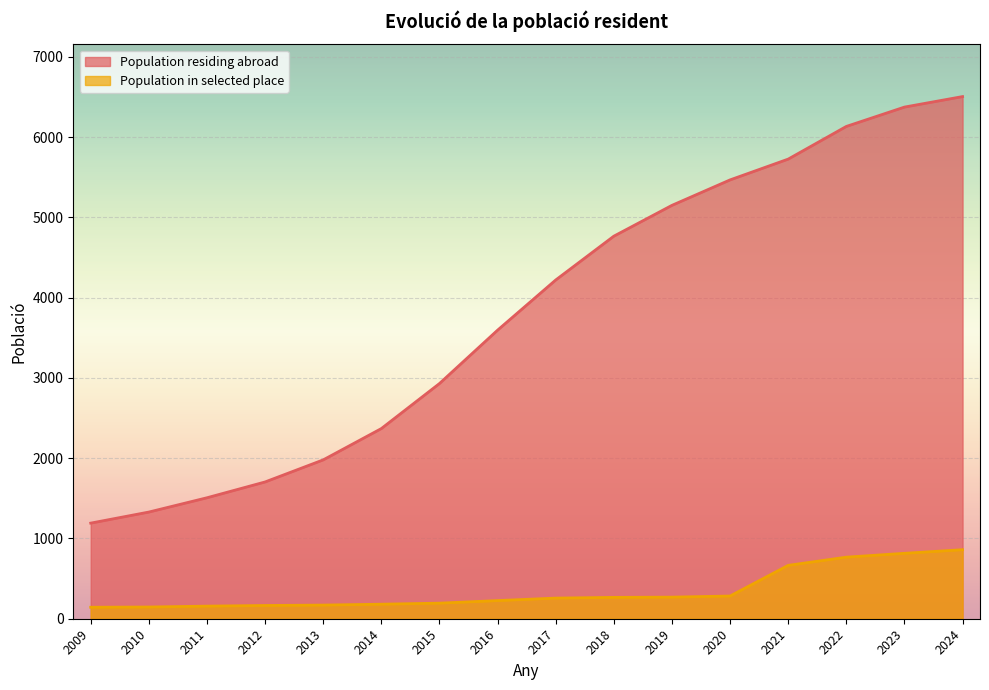

What is the difference between the second highest and second lowest values?

5045